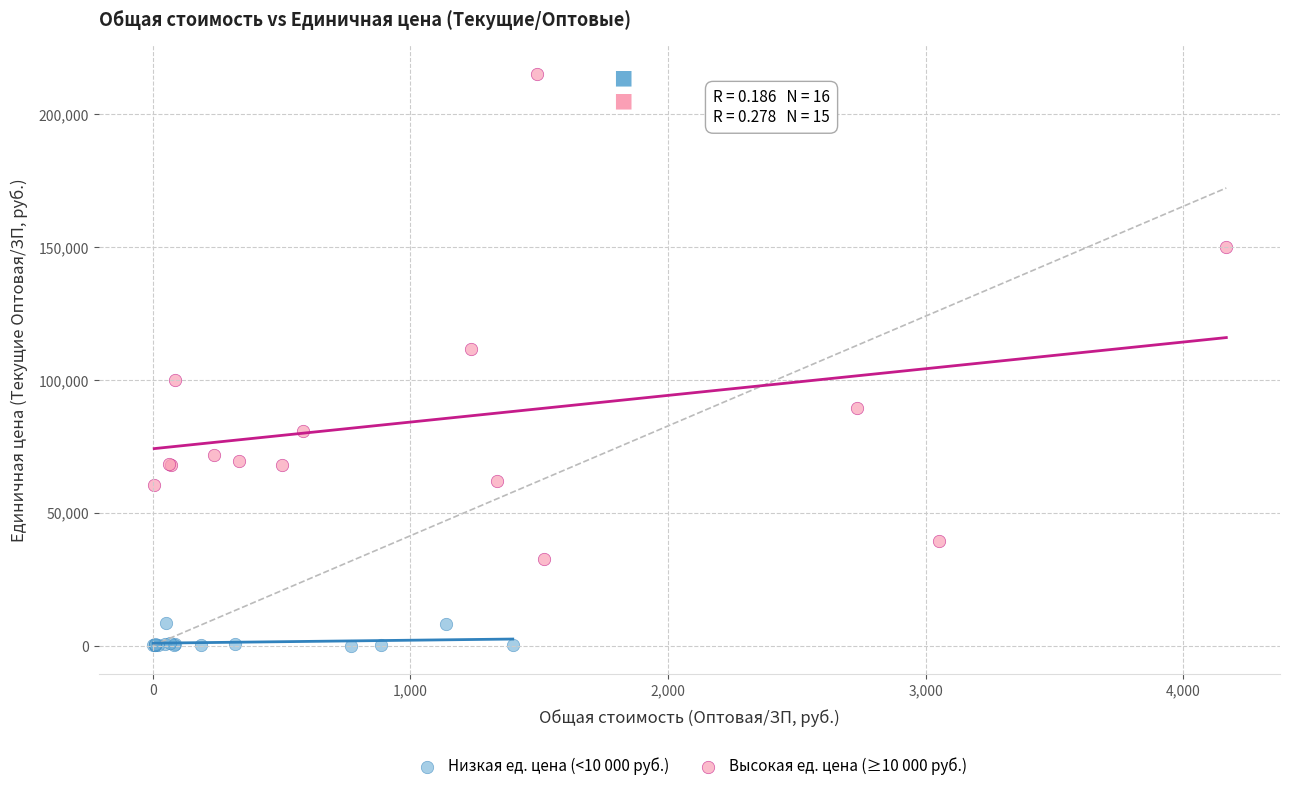

Which series contains the lowest Y value?

Низкая ед. цена (<10 000 руб.)